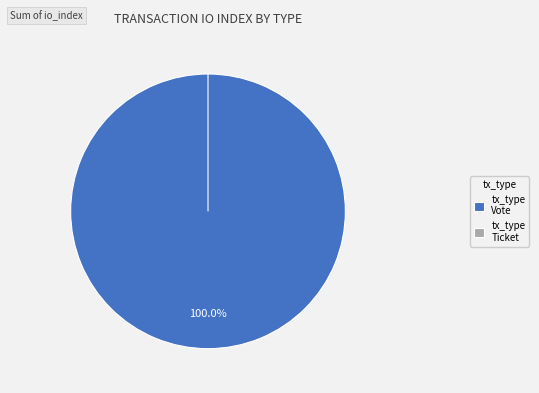

Which category has the biggest portion of the pie?

Vote